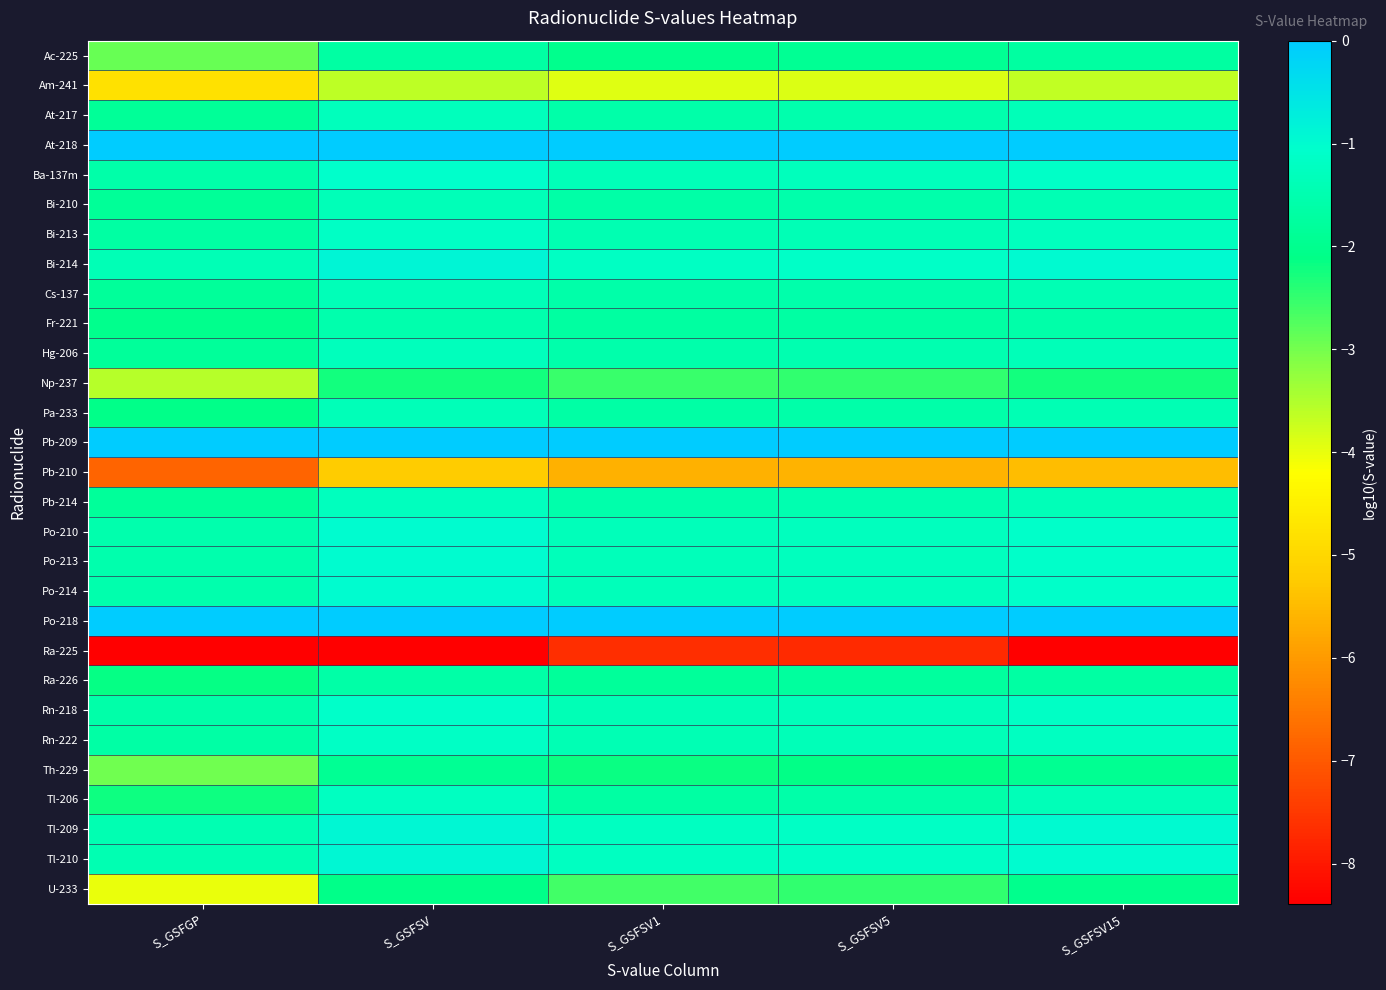

What is the smallest value displayed?

-12.0